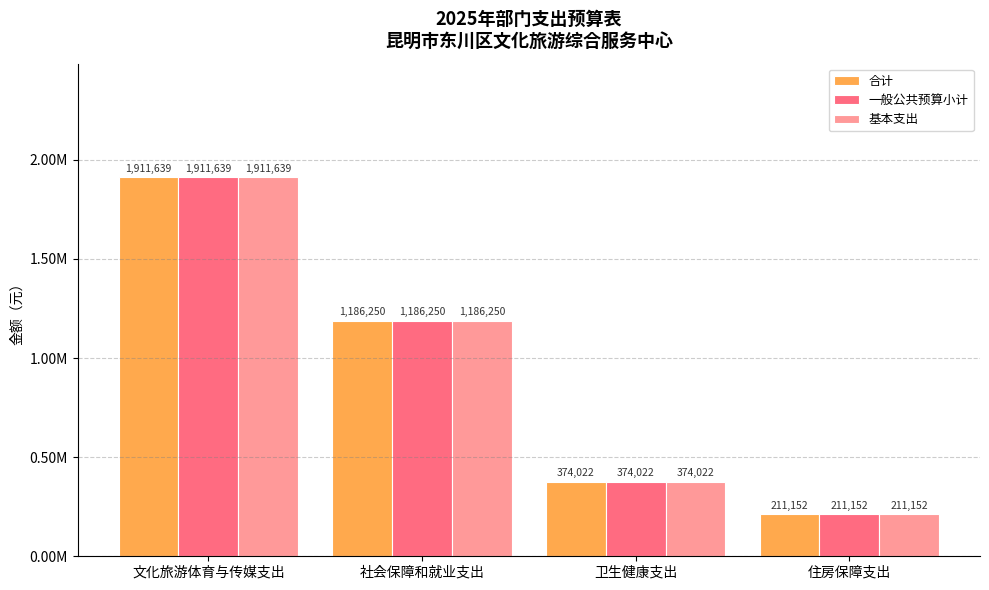

Are the bars horizontal?

No